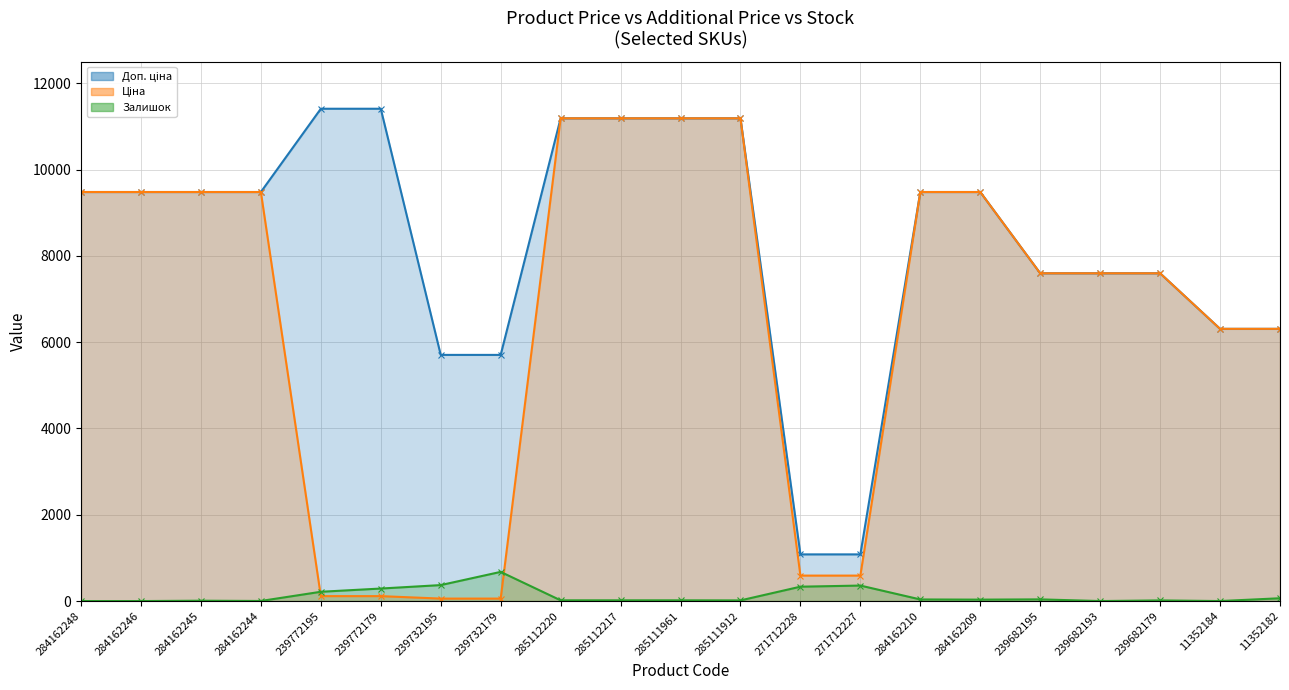

How many data points in Доп. ціна are less than 9480?

9